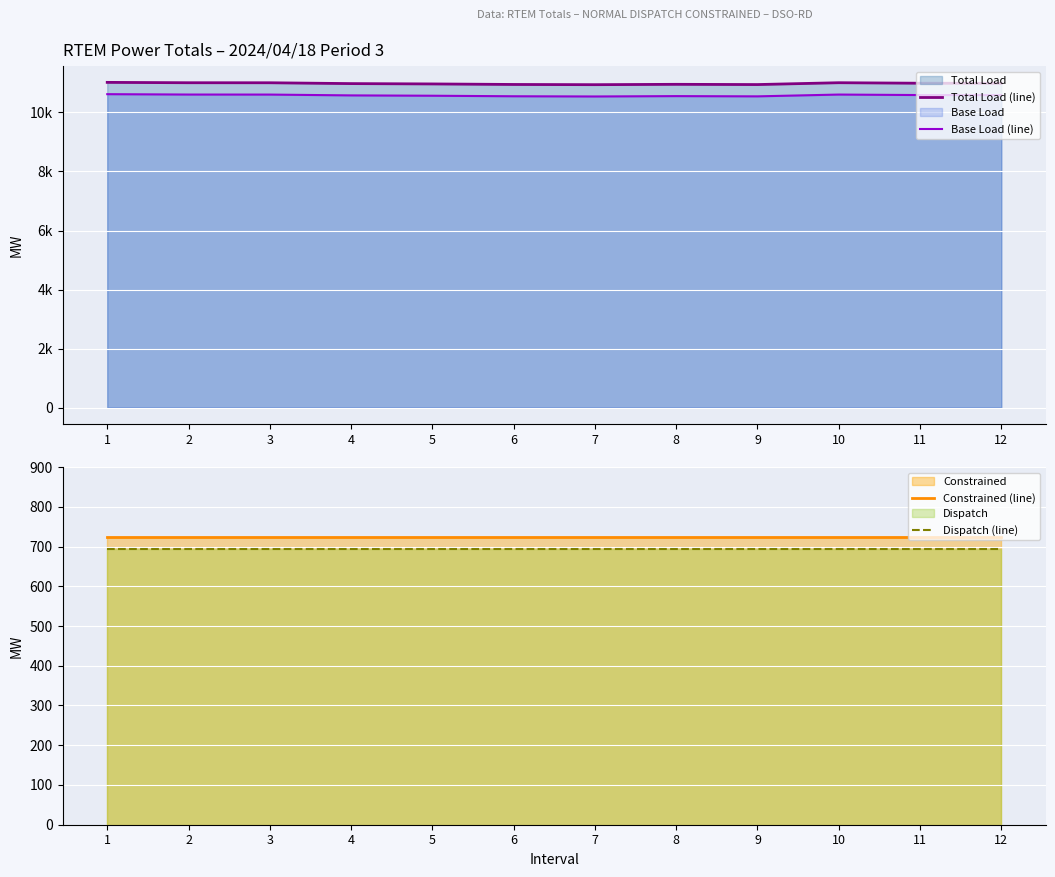

The Constrained (line) series shows 724.1 at 7. True or false?

True